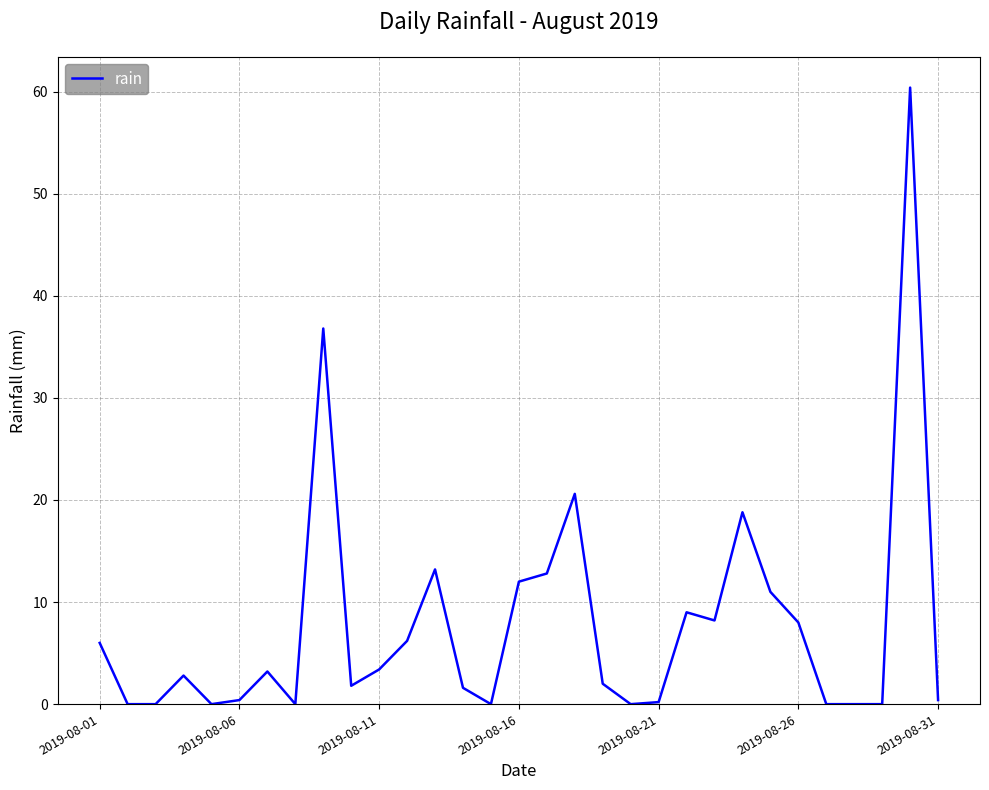

How many lines are shown in the chart?

1